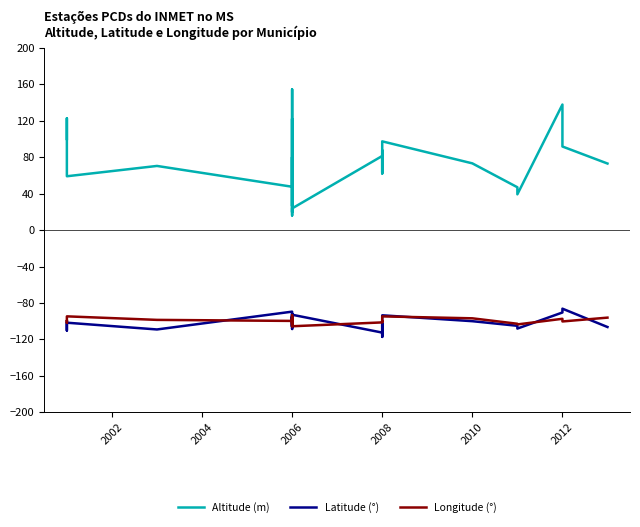

True or false: Altitude (m) and Longitude (°) intersect in this chart.

False